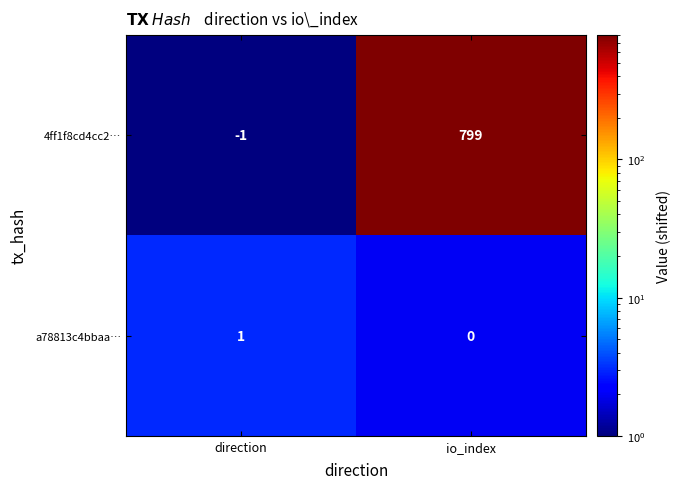

What is the difference between the maximum and minimum values in the 4ff1f8cd4cc2… series?

800